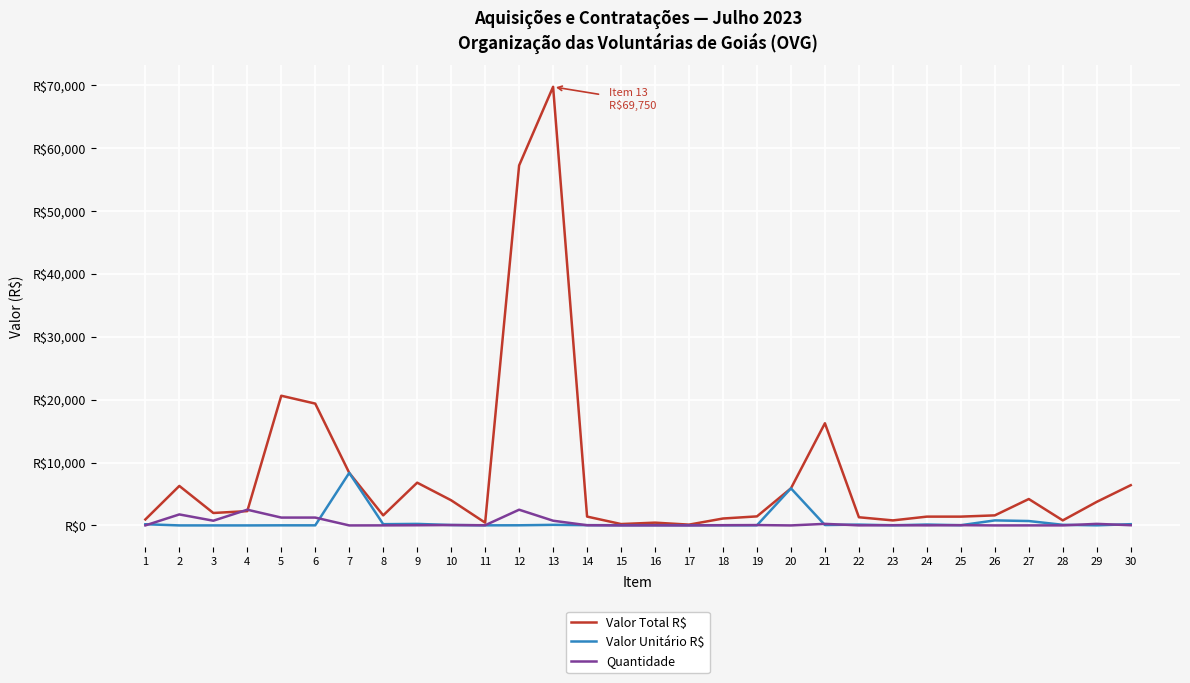

Does the chart have visible grid lines?

Yes